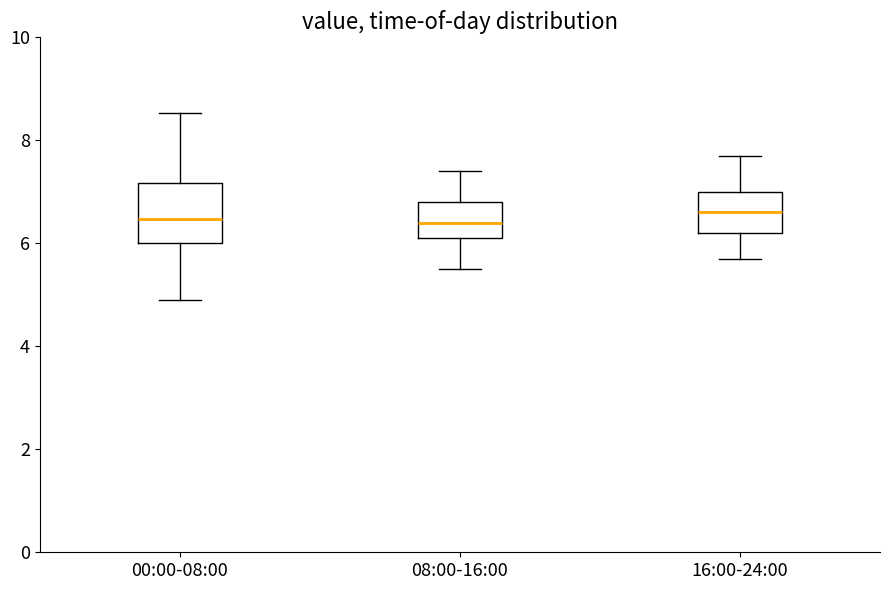

Reading left to right, transcribe this box plot: for each box, give where its median line is, the range the box spans, and where its two whiskers end, as read against the y-axis. The values are not printed on the chart, so give them approximately, as read against the axis.

00:00-08:00: median 6.4, box 6.0 to 7.2, whiskers 5.0 to 8.6
08:00-16:00: median 6.4, box 6.2 to 6.8, whiskers 5.6 to 7.4
16:00-24:00: median 6.6, box 6.2 to 7.0, whiskers 5.8 to 7.8